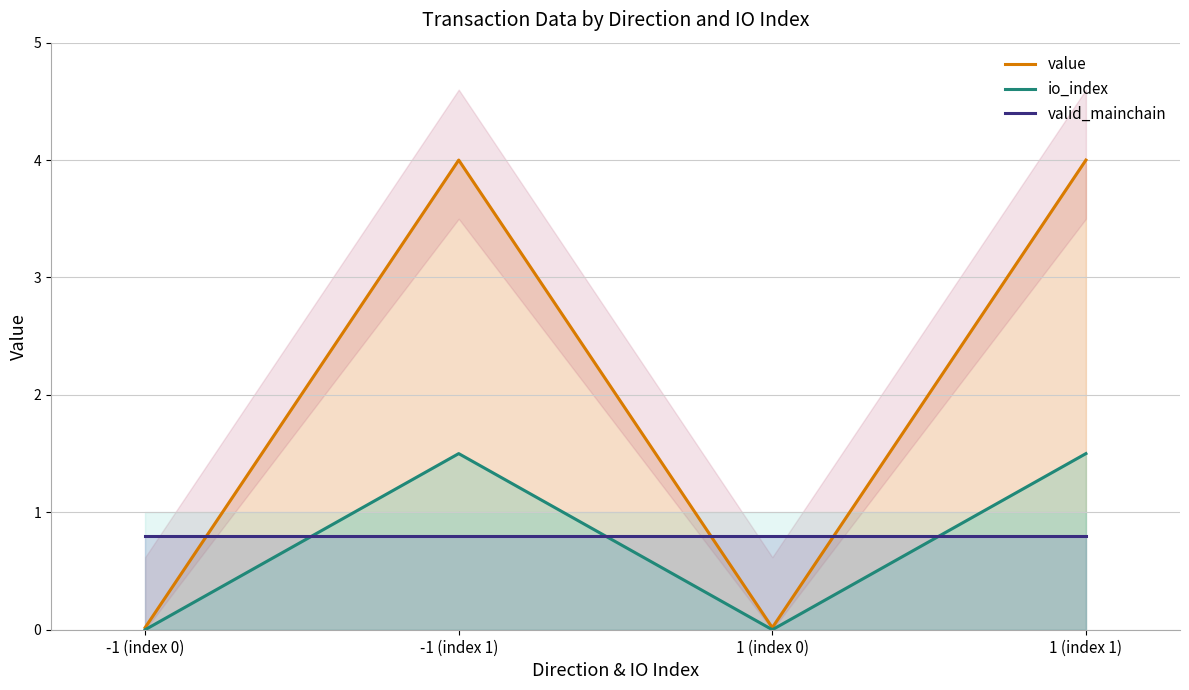

Which series changed the most between -1 (index 0) and 1 (index 1)?

value